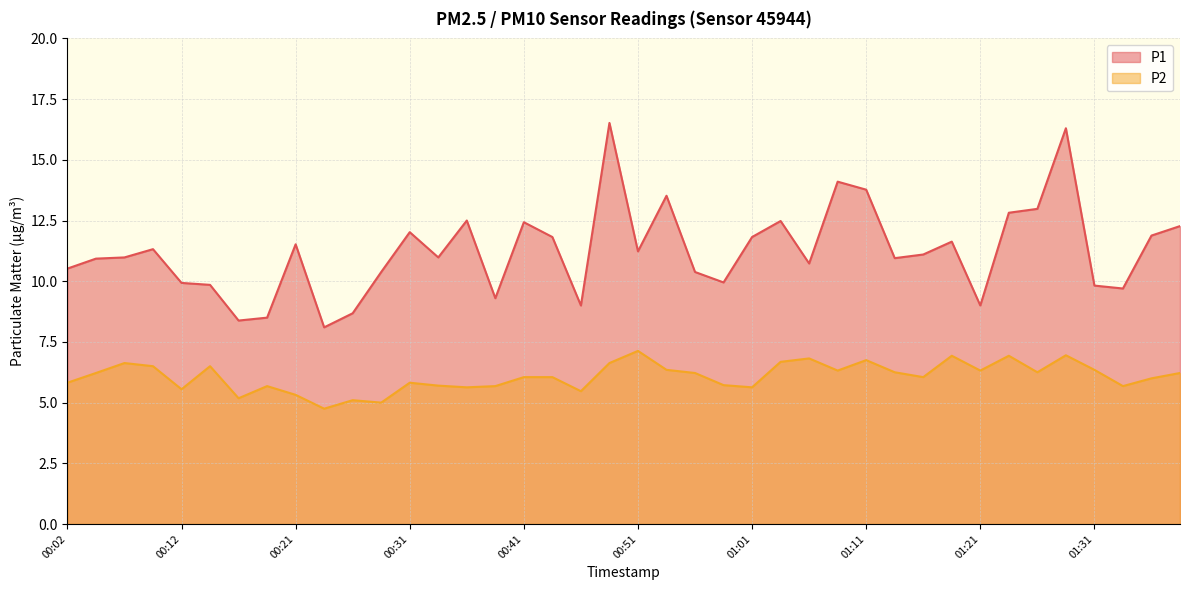

How many series are shown in this chart?

2